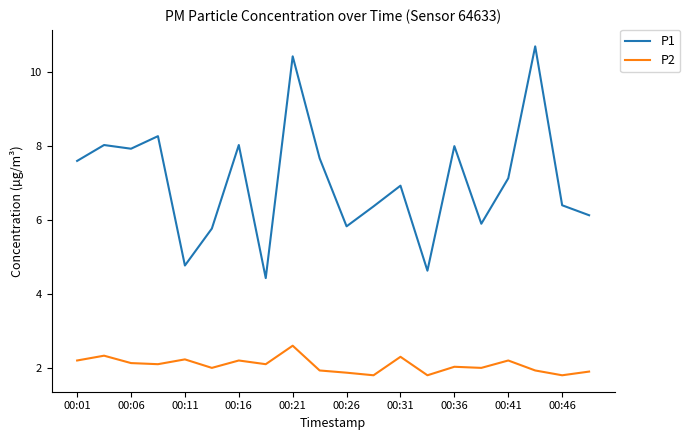

Count the number of categories in the chart.

20